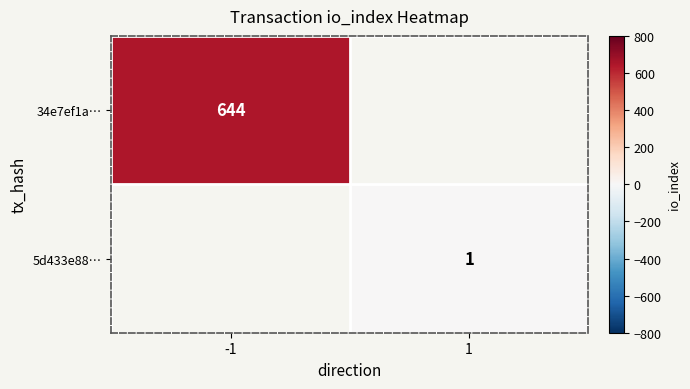

The 34e7ef1a… series shows 161 at -1. True or false?

False